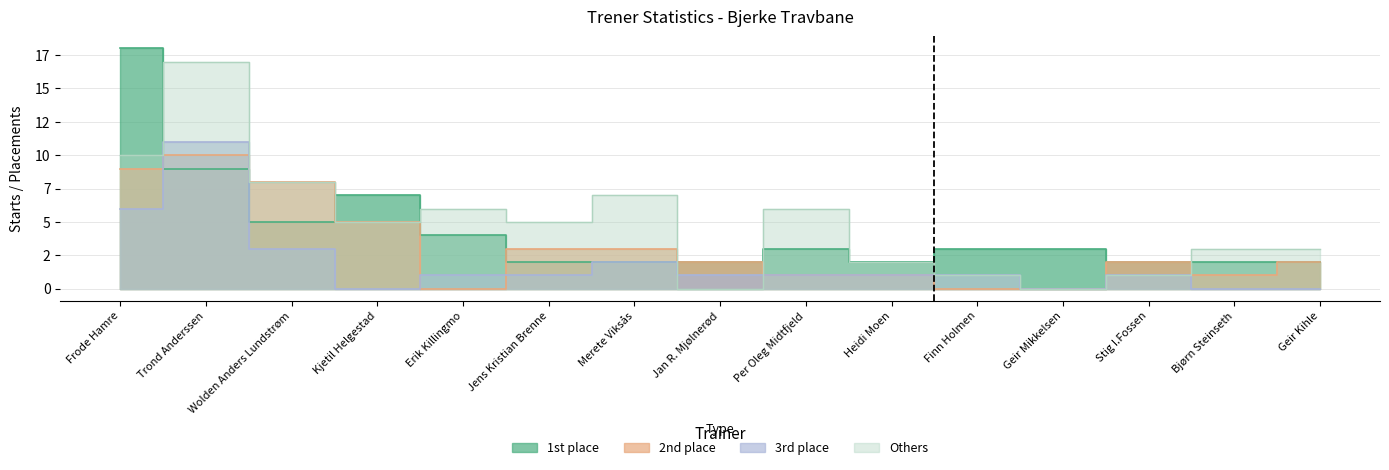

What value does the 2nd place series have at Geir Kihle?

2